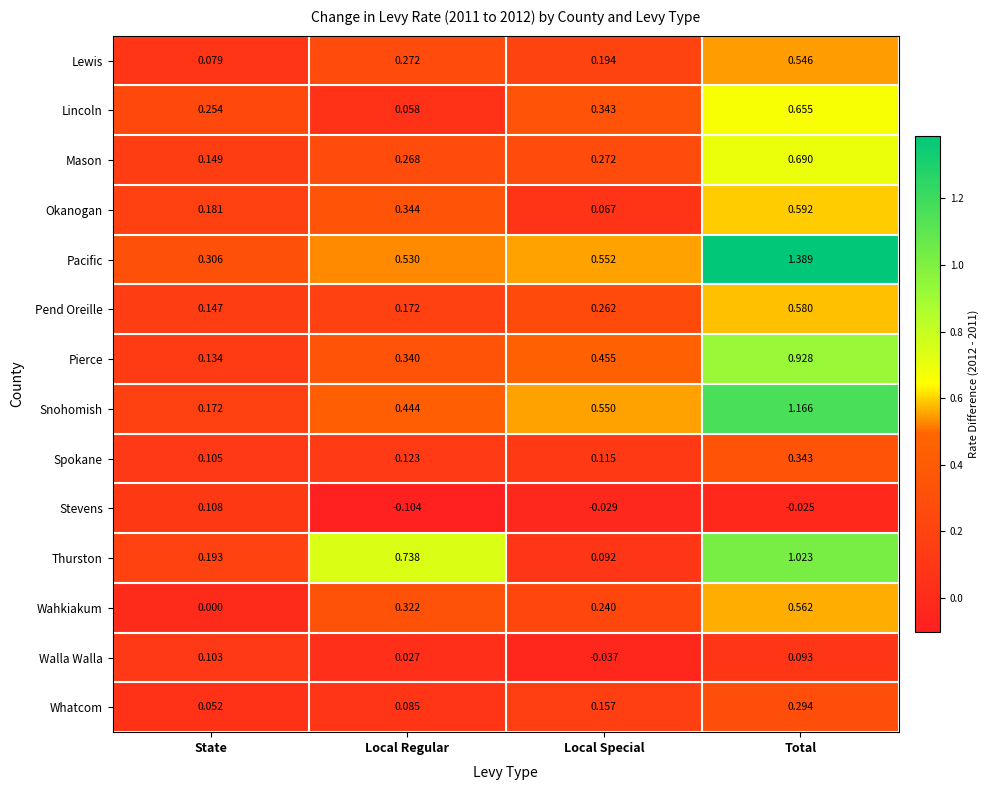

Where is Snohomish nearest to the value 0?

State